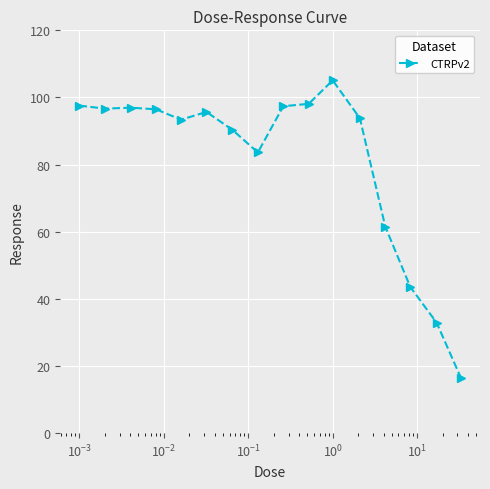

What is the smallest value displayed?

16.4